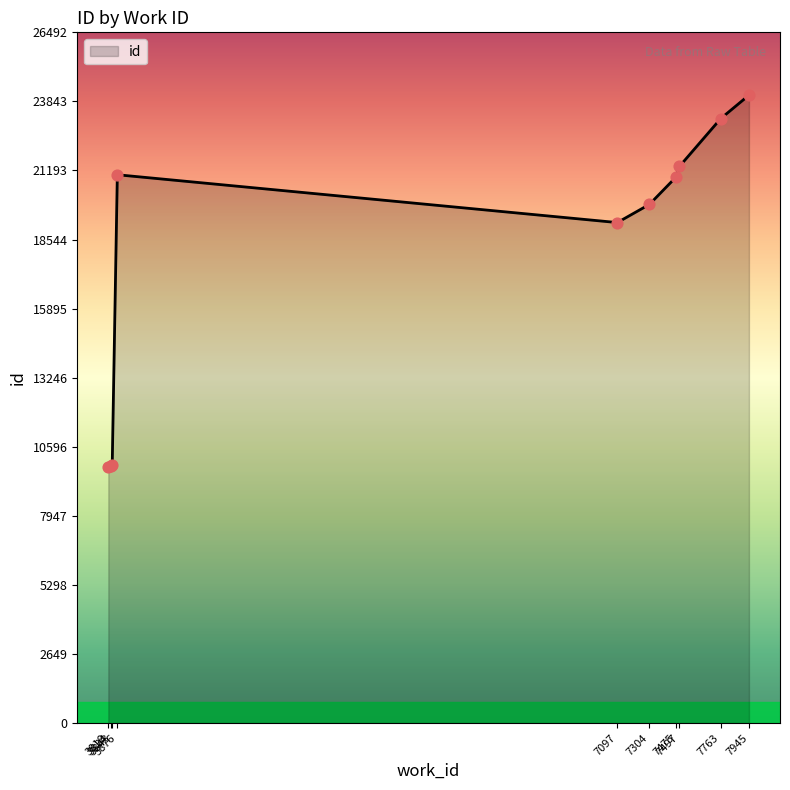

What is the change in value from 3834 to 7304?

+10027